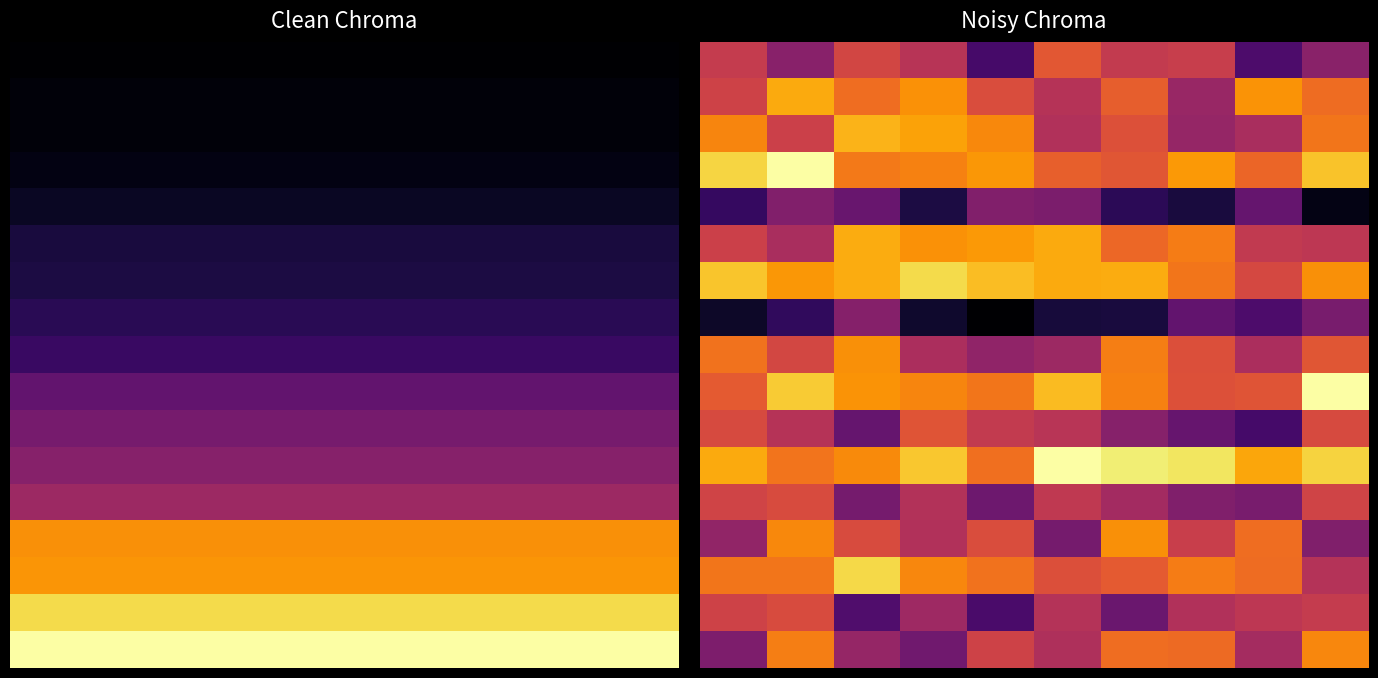

Which category has the lowest value across all series?

4